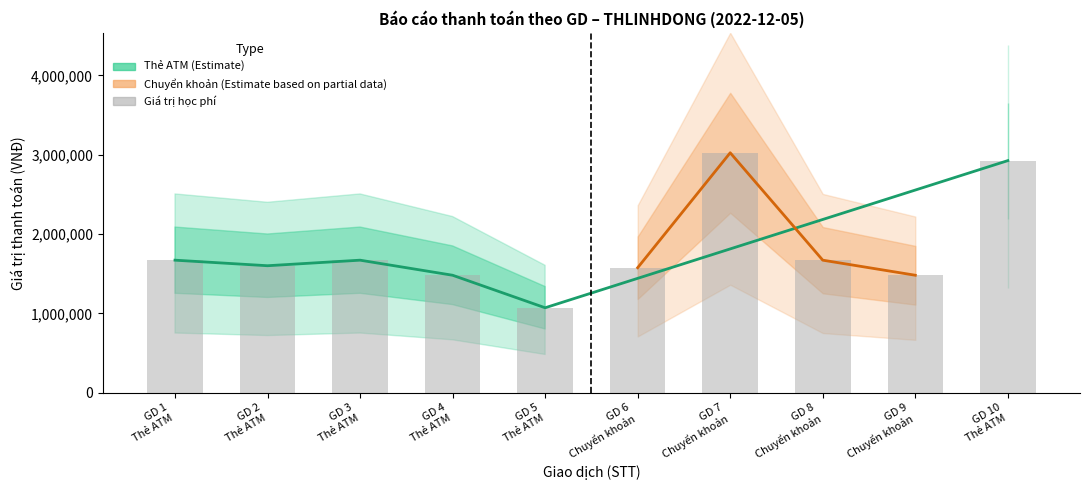

The value of Giá trị học phí at 7 is 3024000. True or false?

True